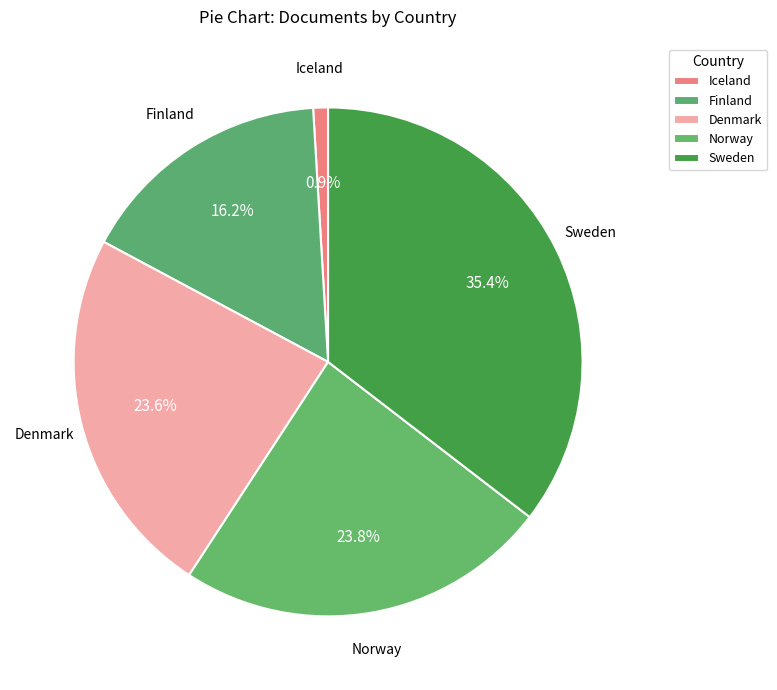

Count the number of slices in the pie.

5